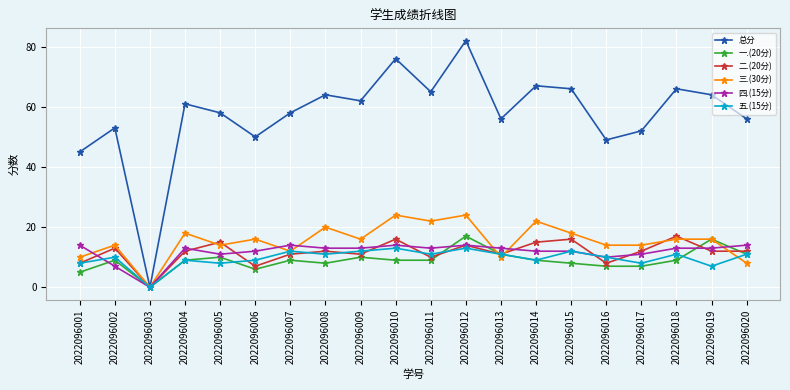

What is the difference between the maximum and second lowest values in the 一.(20分) series?

12